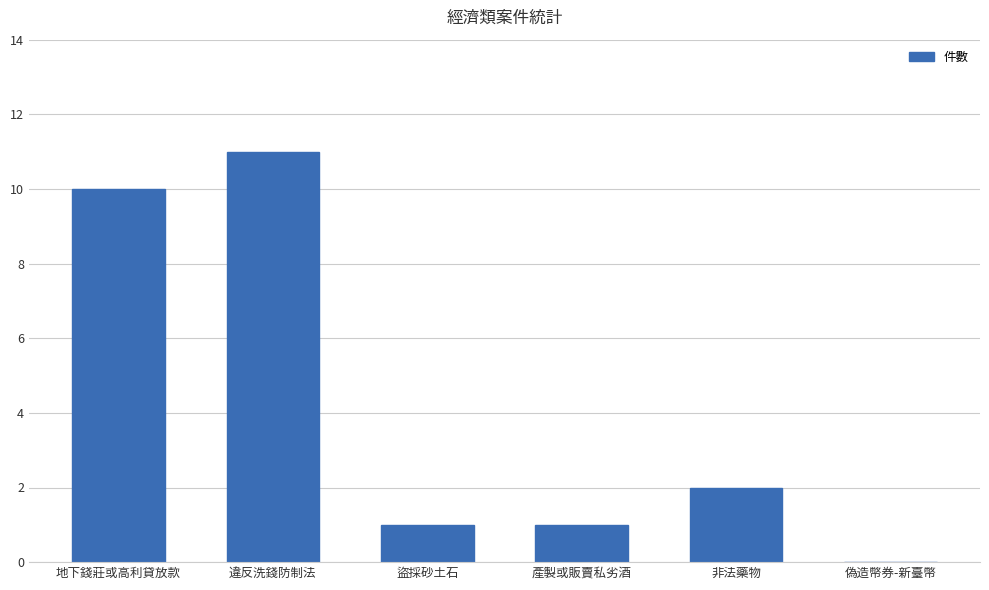

Between 違反洗錢防制法 and 非法藥物, which is larger?

違反洗錢防制法